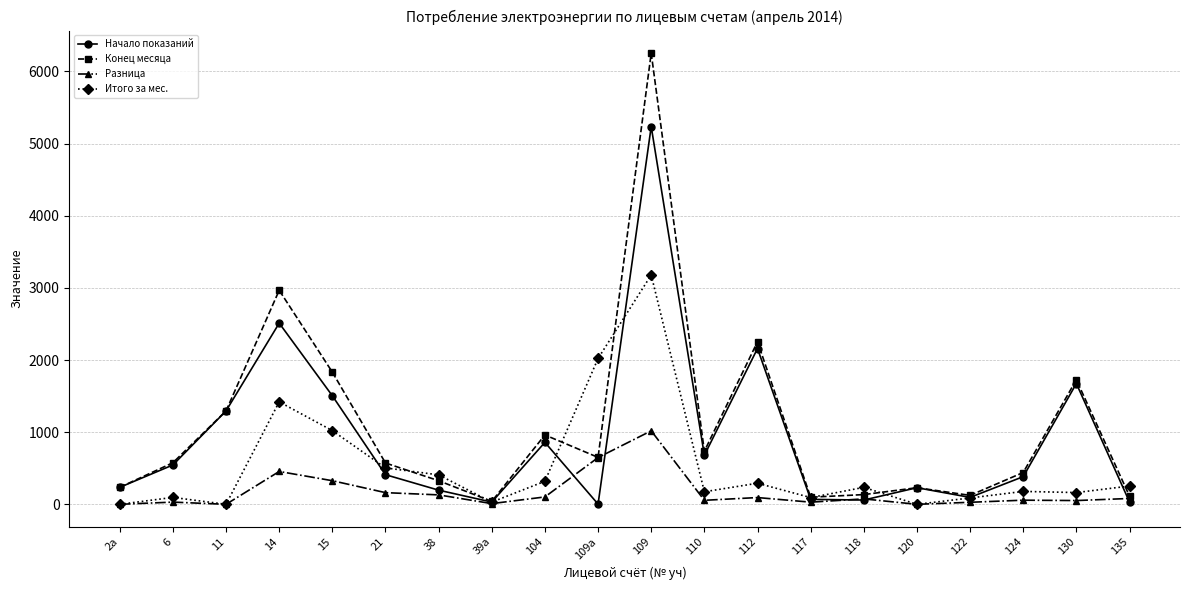

Which series has the widest spread of values?

Конец месяца